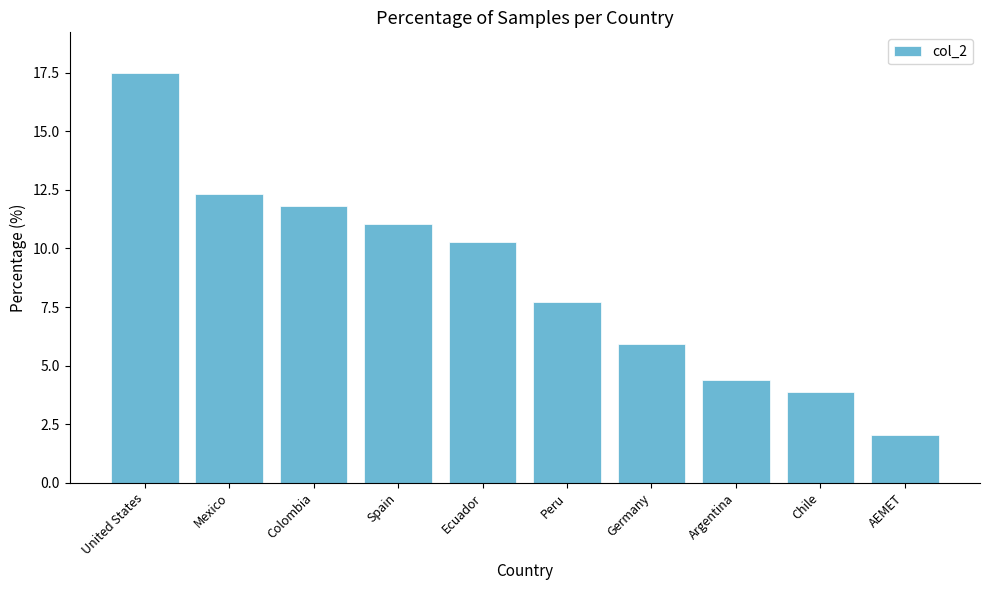

Count the number of values greater than 10.

5